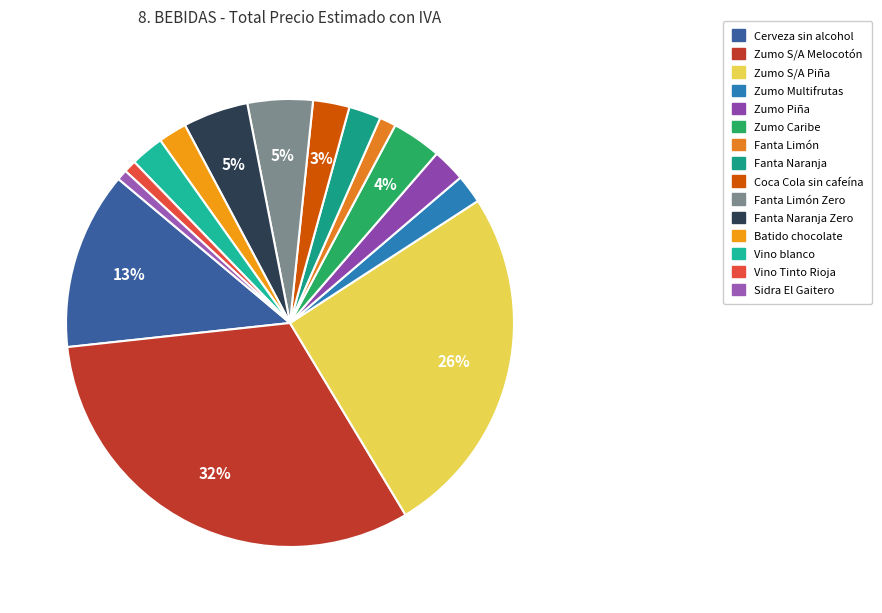

Count the number of slices in the pie.

15